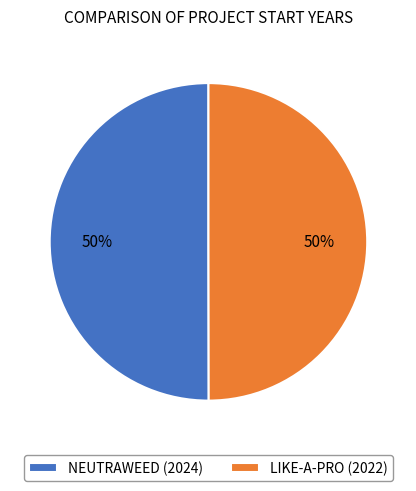

Approximately how many times larger is the value at LIKE-A-PRO (2022) compared to NEUTRAWEED (2024)?

1.0